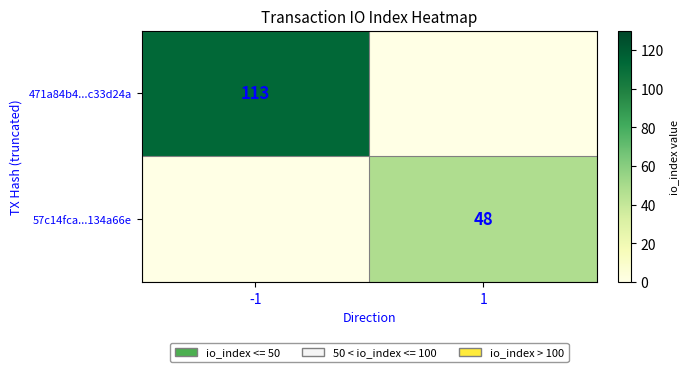

Is the value of 57c14fca...134a66e at 1 greater than the value of 471a84b4...c33d24a at -1?

No